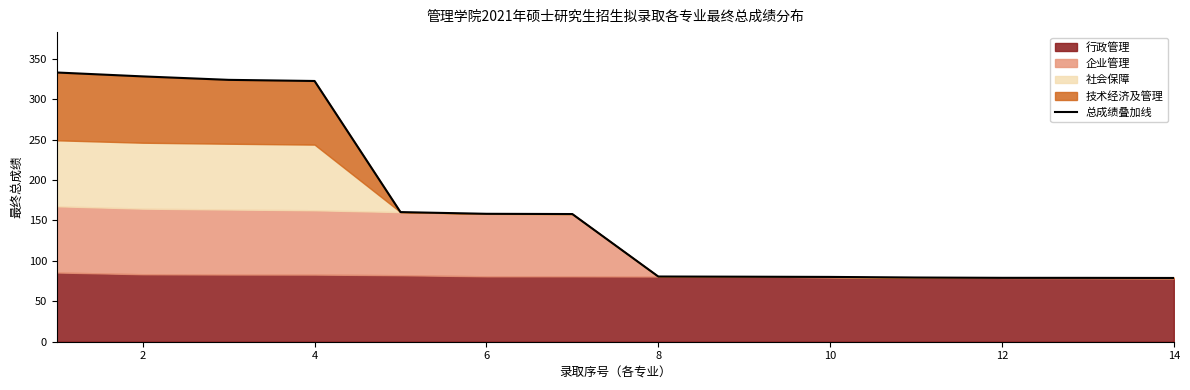

Reading left to right, list all the values displayed in this chart.

333.0	328.1	323.9	322.5	160.3	158.2	157.9	80.6	80.4	80.1	79.4	79.0	79.0	78.8